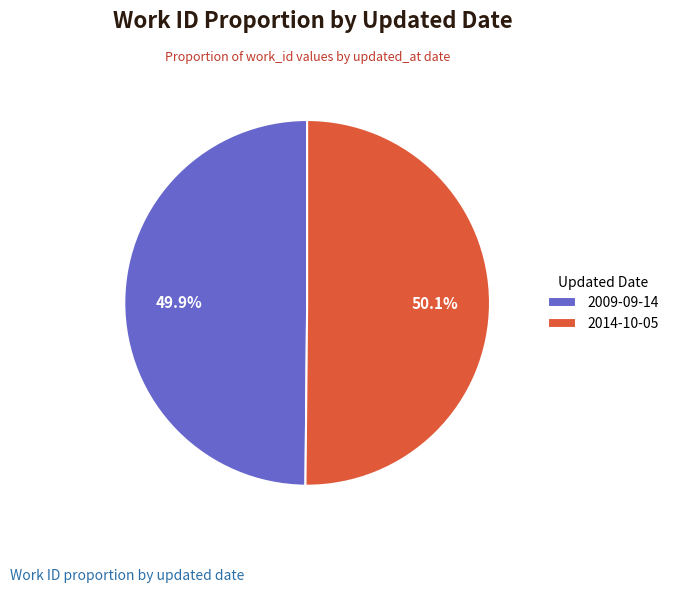

Is there a majority slice in this chart?

Yes